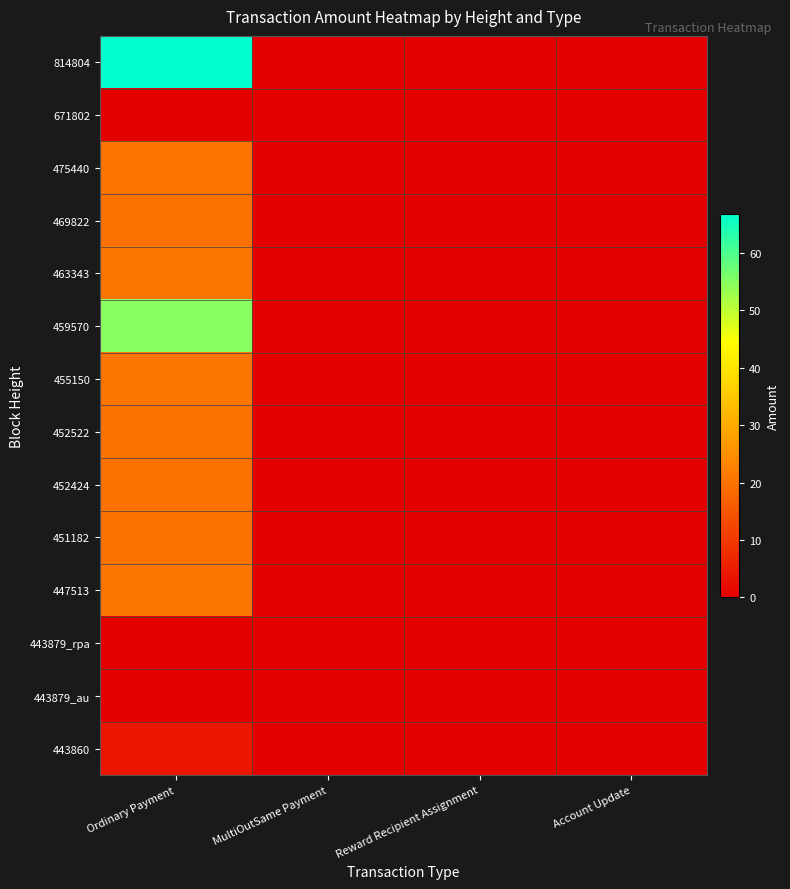

Reading left to right, transcribe all the data shown in this chart.

814804: Ordinary Payment=66.9	MultiOutSame Payment=0.0	Reward Recipient Assignment=0.0	Account Update=0.0
671802: Ordinary Payment=0.0	MultiOutSame Payment=0.0	Reward Recipient Assignment=0.0	Account Update=0.0
475440: Ordinary Payment=20.2	MultiOutSame Payment=0.0	Reward Recipient Assignment=0.0	Account Update=0.0
469822: Ordinary Payment=20.1	MultiOutSame Payment=0.0	Reward Recipient Assignment=0.0	Account Update=0.0
463343: Ordinary Payment=20.4	MultiOutSame Payment=0.0	Reward Recipient Assignment=0.0	Account Update=0.0
459570: Ordinary Payment=55.0	MultiOutSame Payment=0.0	Reward Recipient Assignment=0.0	Account Update=0.0
455150: Ordinary Payment=20.5	MultiOutSame Payment=0.0	Reward Recipient Assignment=0.0	Account Update=0.0
452522: Ordinary Payment=20.1	MultiOutSame Payment=0.0	Reward Recipient Assignment=0.0	Account Update=0.0
452424: Ordinary Payment=20.0	MultiOutSame Payment=0.0	Reward Recipient Assignment=0.0	Account Update=0.0
451182: Ordinary Payment=20.1	MultiOutSame Payment=0.0	Reward Recipient Assignment=0.0	Account Update=0.0
447513: Ordinary Payment=20.6	MultiOutSame Payment=0.0	Reward Recipient Assignment=0.0	Account Update=0.0
443879_rpa: Ordinary Payment=0.0	MultiOutSame Payment=0.0	Reward Recipient Assignment=0.0	Account Update=0.0
443879_au: Ordinary Payment=0.0	MultiOutSame Payment=0.0	Reward Recipient Assignment=0.0	Account Update=0.0
443860: Ordinary Payment=4.0	MultiOutSame Payment=0.0	Reward Recipient Assignment=0.0	Account Update=0.0